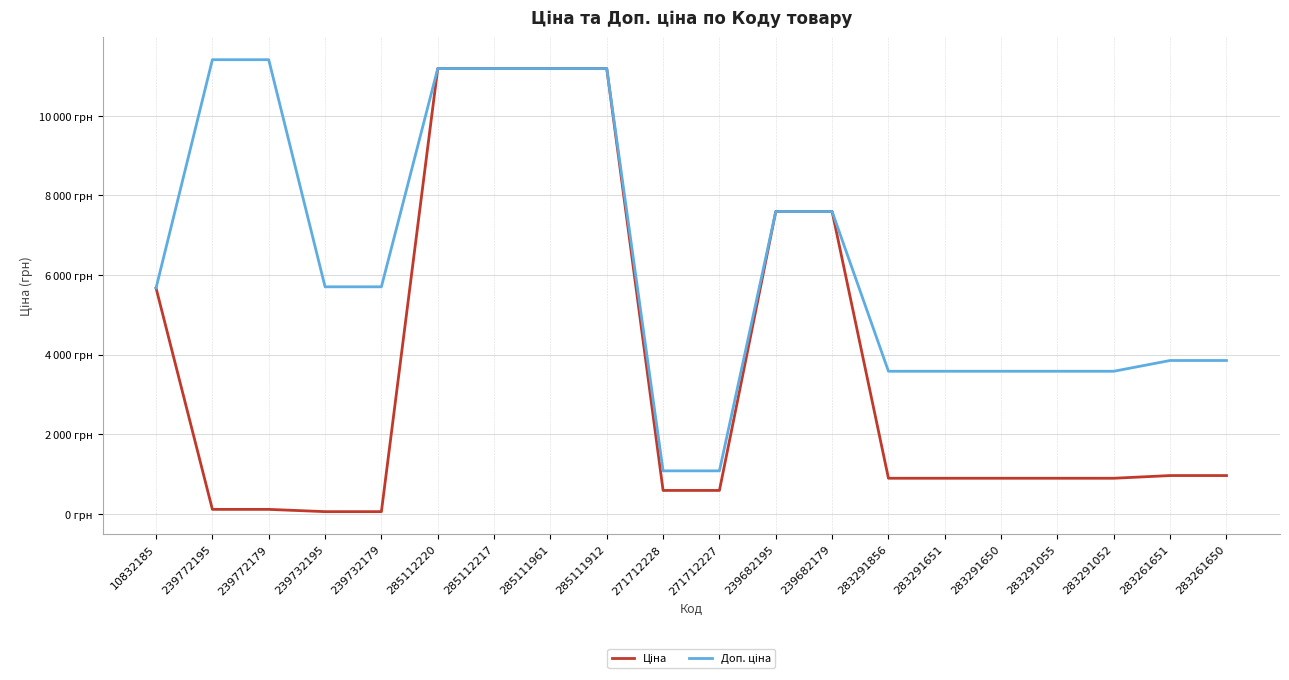

What is the total value across all series at 283291651?

4479.5